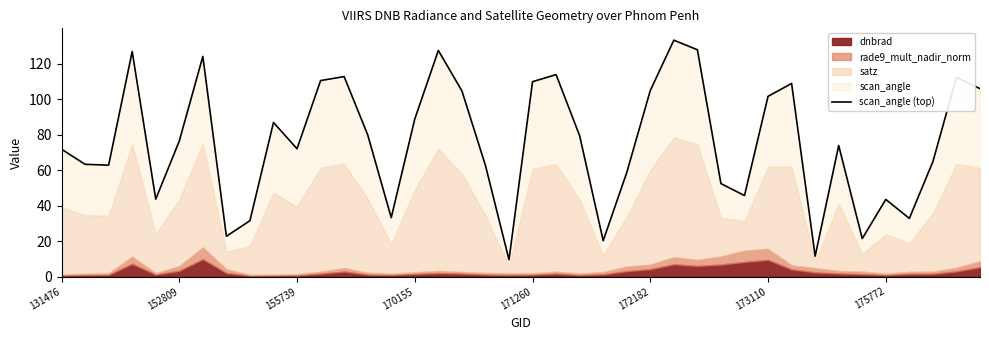

Reading right to left, transcribe all the data shown in this chart.

105.9	112.3	64.8	32.8	43.5	21.4	73.9	11.5	108.8	101.6	45.7	52.4	127.8	133.2	104.9	58.6	20.3	79.4	113.8	109.8	9.5	62.7	104.7	127.4	88.8	33.2	79.9	112.7	110.5	72.1	86.9	31.5	22.7	124.0	76.4	43.6	126.8	62.8	63.3	71.8